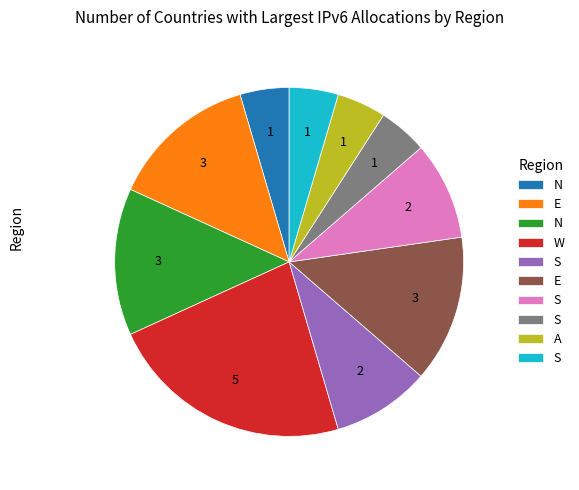

Does any single category account for the majority?

No